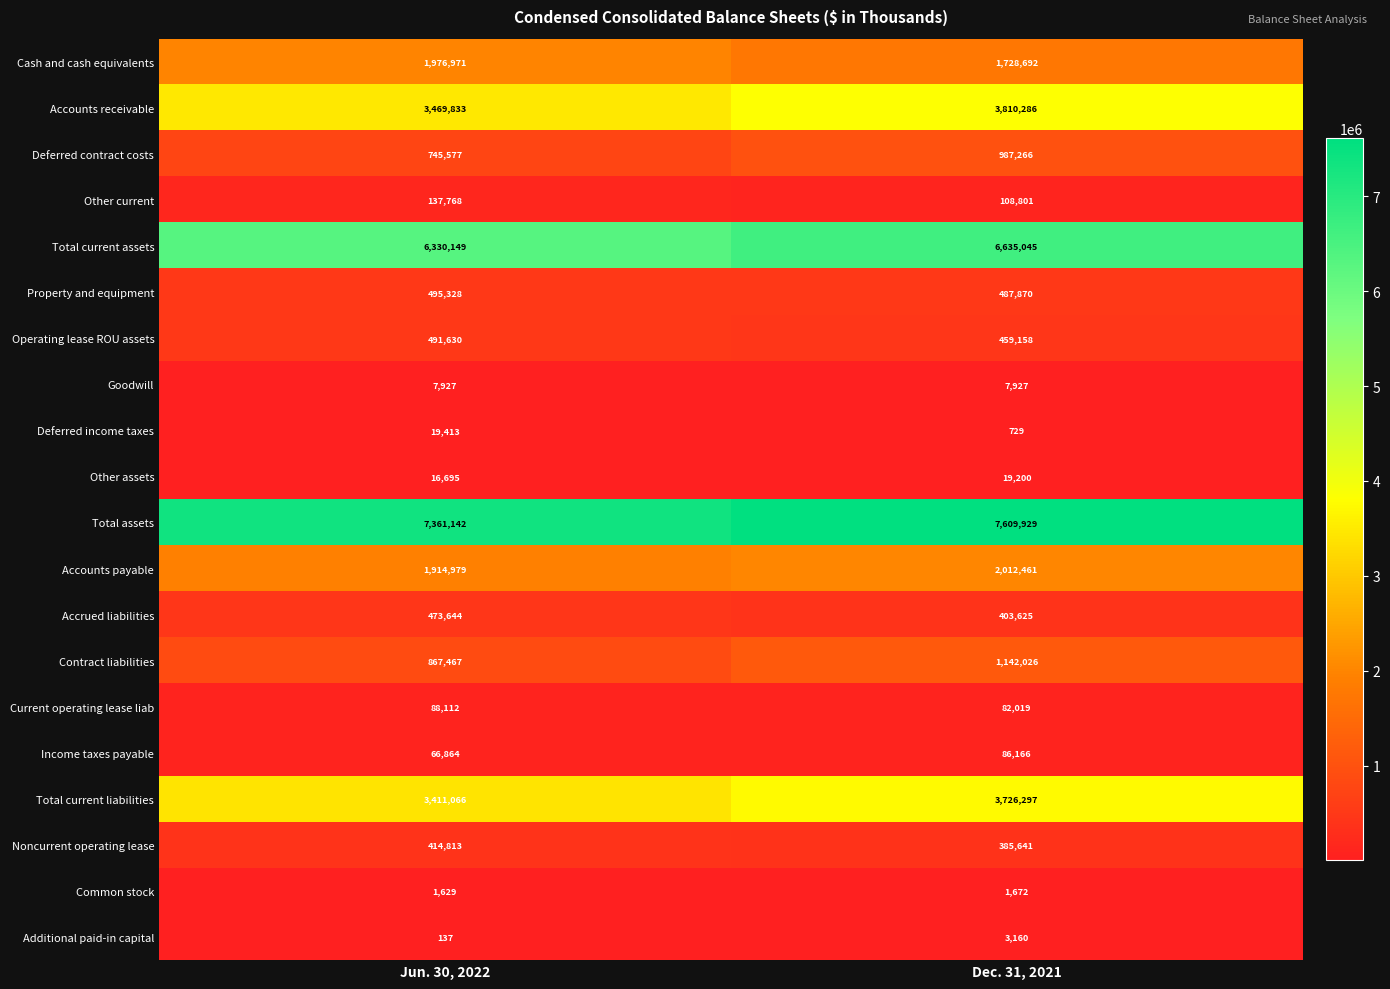

The Deferred contract costs series shows 987266 at Dec. 31, 2021. True or false?

True